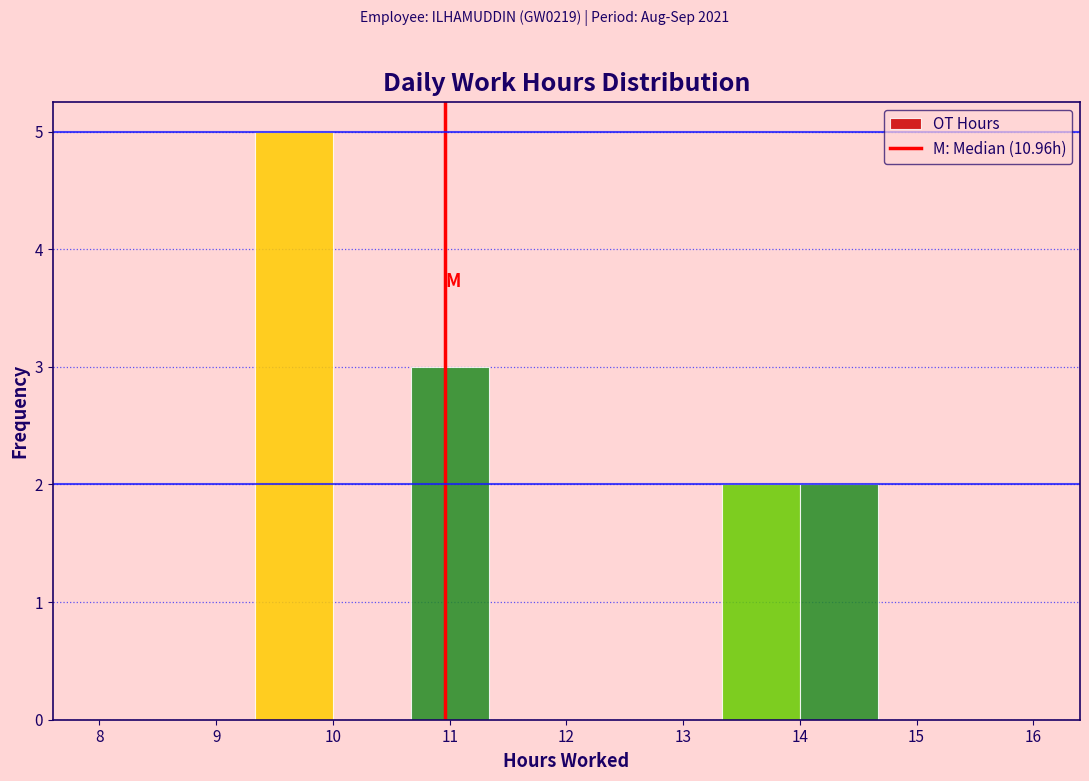

Reading left to right, list every bar in this chart as the range it spans on the x-axis followed by its height. Neither the bar edges nor the heights are printed on the chart, so give them approximately, as read against the axes.

8.0 to 8.7: 0
8.7 to 9.3: 0
9.3 to 10.0: 5
10.0 to 10.7: 0
10.7 to 11.3: 3
11.3 to 12.0: 0
12.0 to 12.7: 0
12.7 to 13.3: 0
13.3 to 14.0: 2
14.0 to 14.7: 2
14.7 to 15.3: 0
15.3 to 16.0: 0